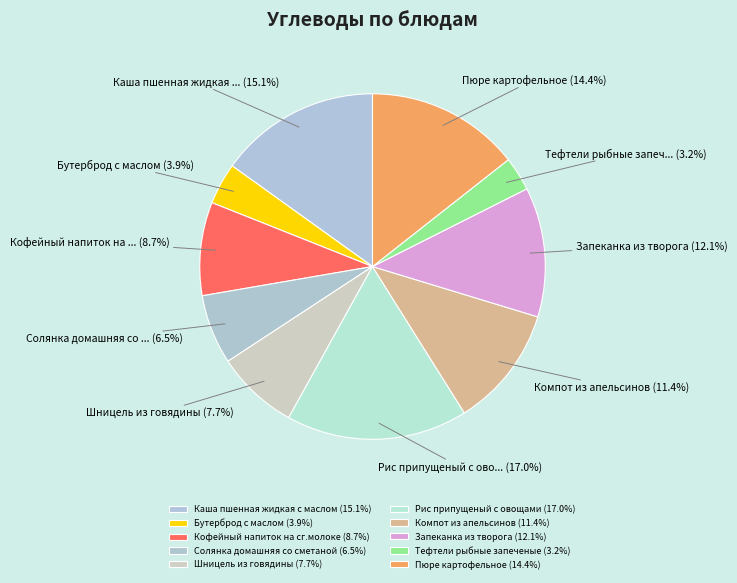

How many segments does this pie chart have?

10